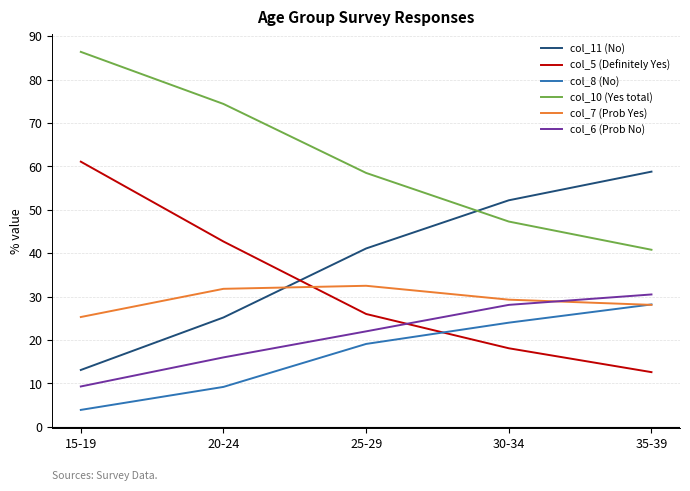

The value of col_6 (Prob No) at 30-34 is 28.1. True or false?

True